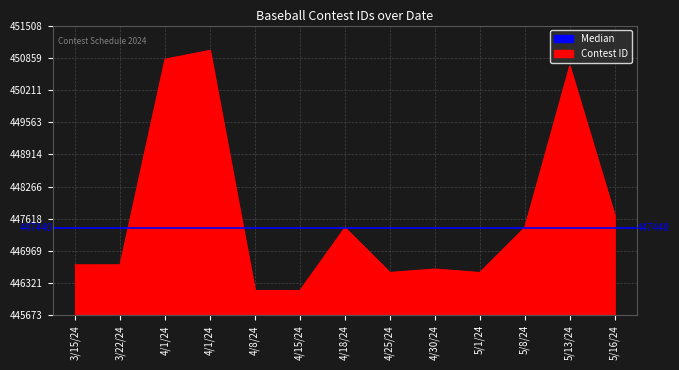

Between 5/8/24 and 4/1/24, which is larger?

4/1/24